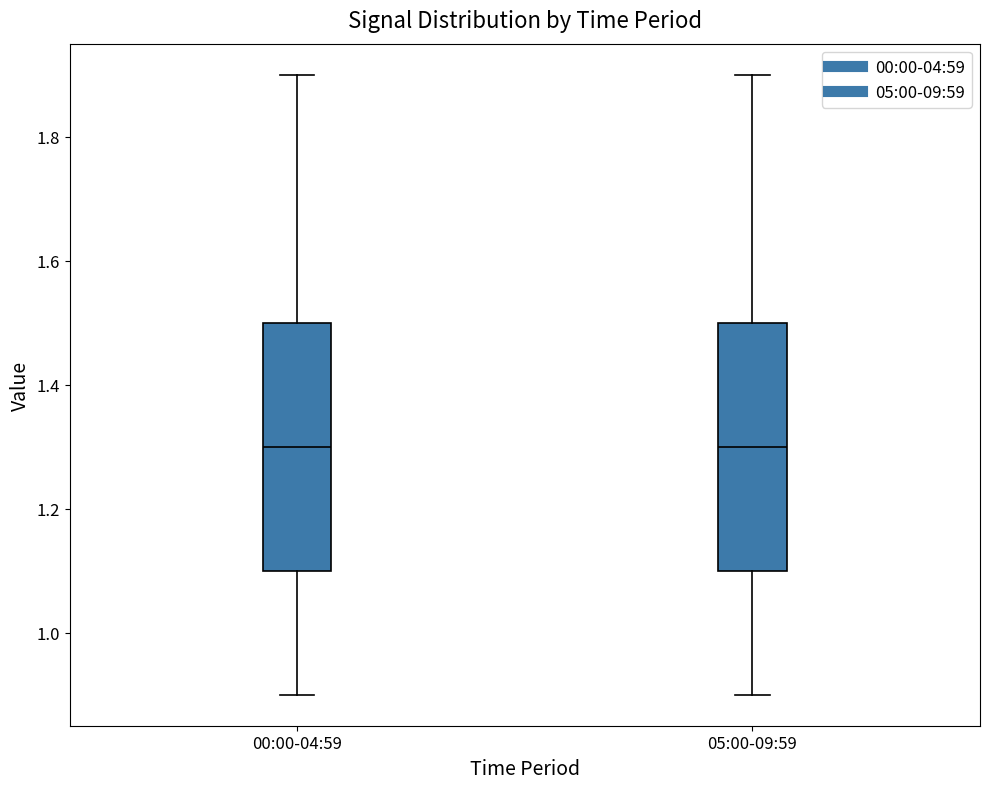

Reading left to right, transcribe this box plot: for each box, give where its median line is, the range the box spans, and where its two whiskers end, as read against the y-axis. The values are not printed on the chart, so give them approximately, as read against the axis.

00:00-04:59: median 1.3, box 1.1 to 1.5, whiskers 0.9 to 1.9
05:00-09:59: median 1.3, box 1.1 to 1.5, whiskers 0.9 to 1.9